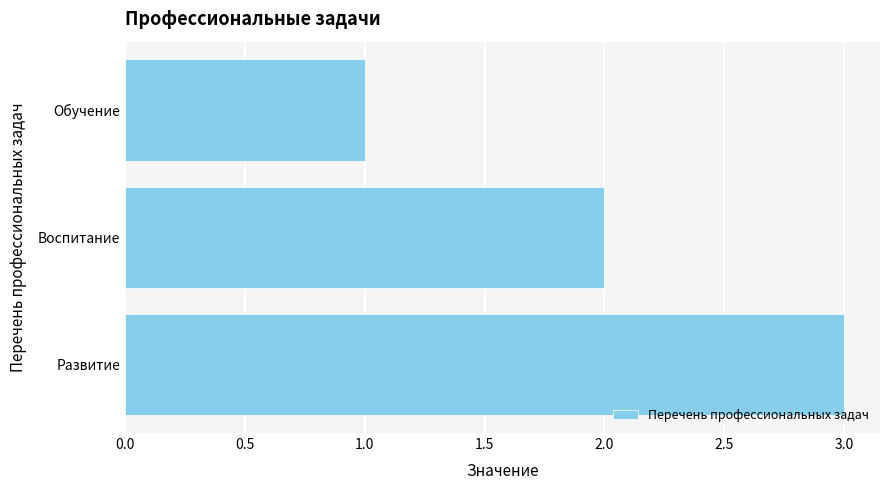

List the labels in order of value, largest first.

Развитие, Воспитание, Обучение